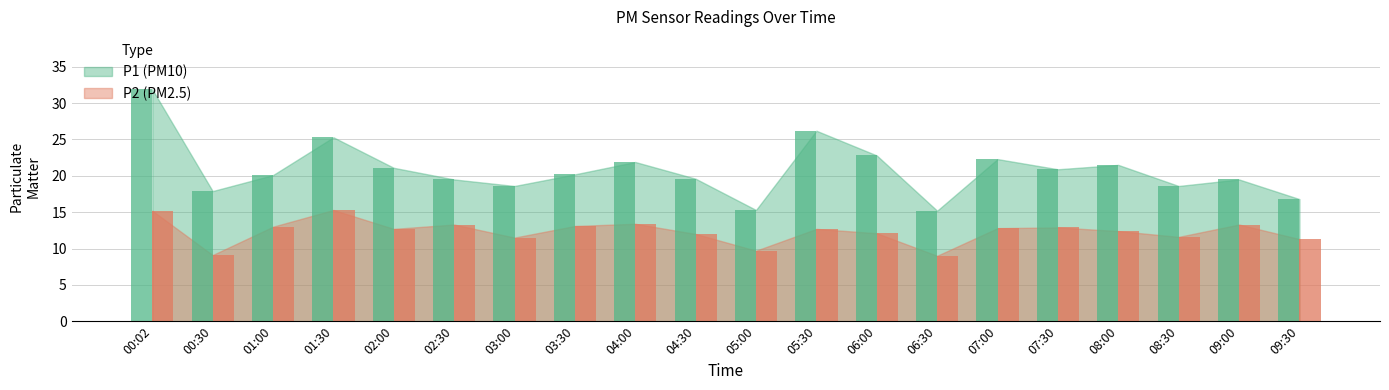

How many bars are there in each group?

2